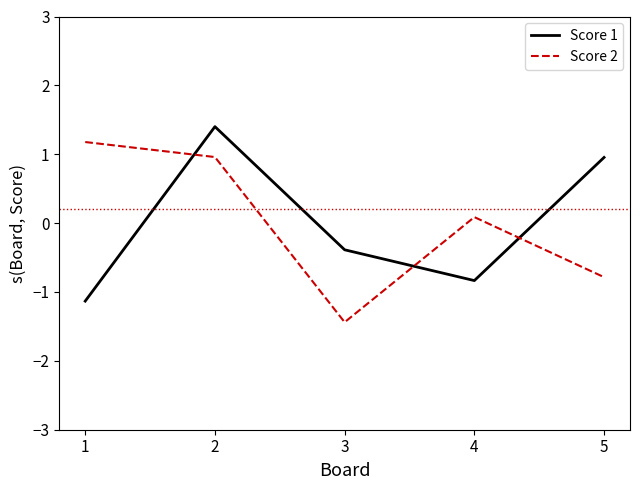

How many intersections are there between Score 1 and Score 2?

3